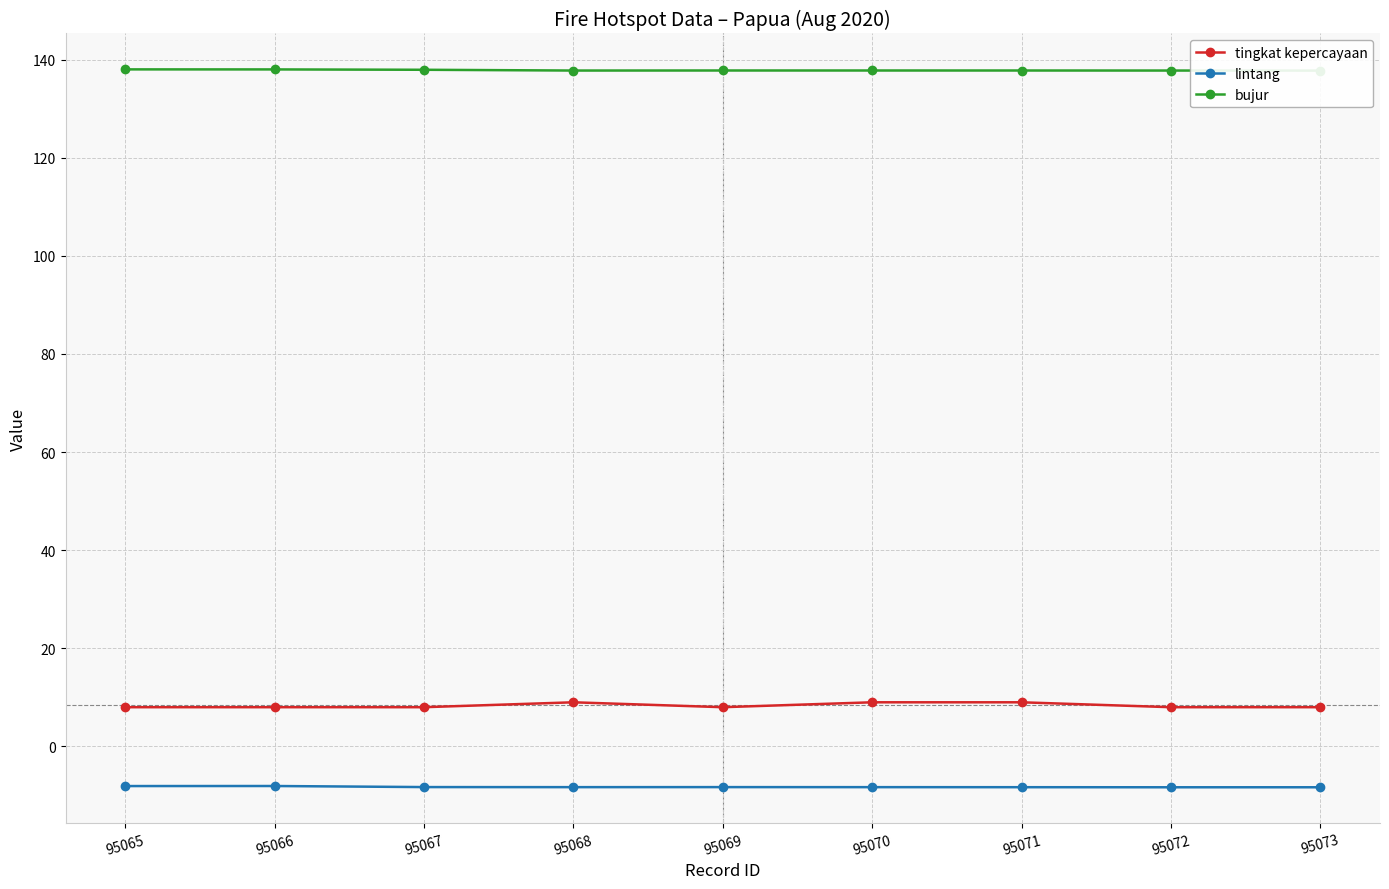

At which category does the chart reach its peak across all series?

95065